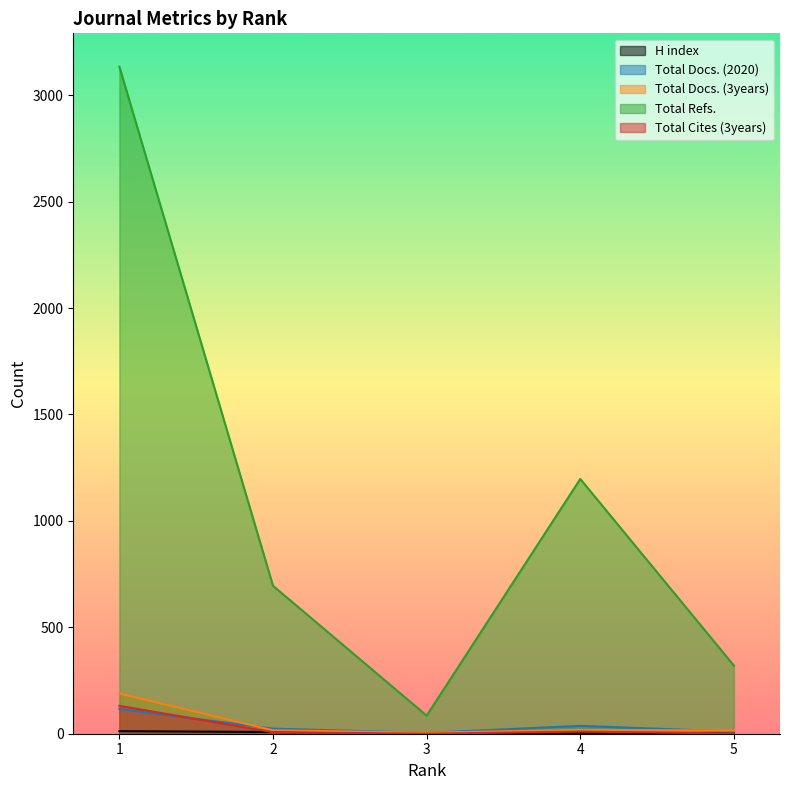

Reading right to left, list all the values displayed in this chart.

H index: 1	3	2	8	12
Total Docs. (2020): 10	37	4	24	116
Total Docs. (3years): 15	18	5	16	189
Total Refs.: 320	1197	85	695	3134
Total Cites (3years): 1	10	0	7	131